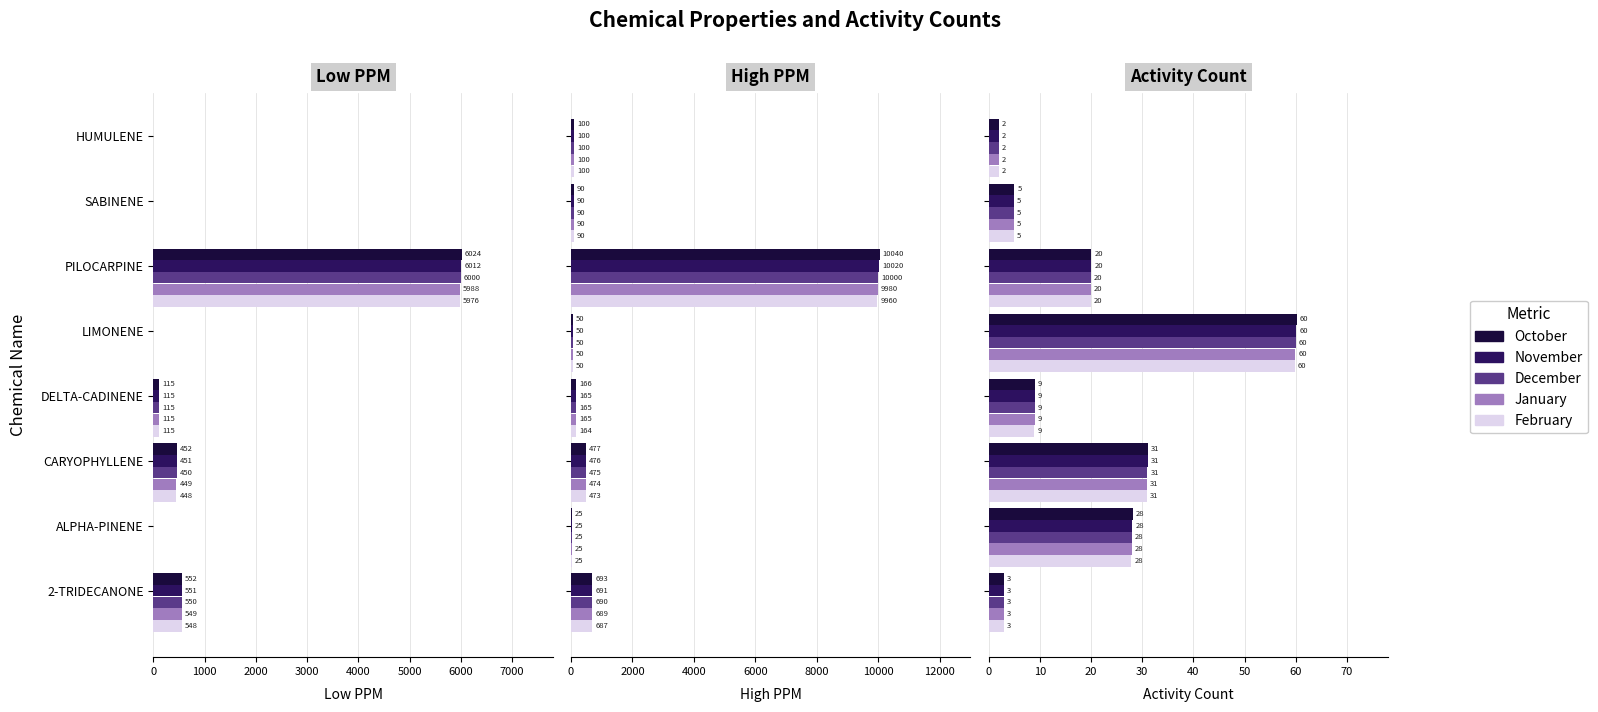

Between HUMULENE and LIMONENE, which is larger?

HUMULENE